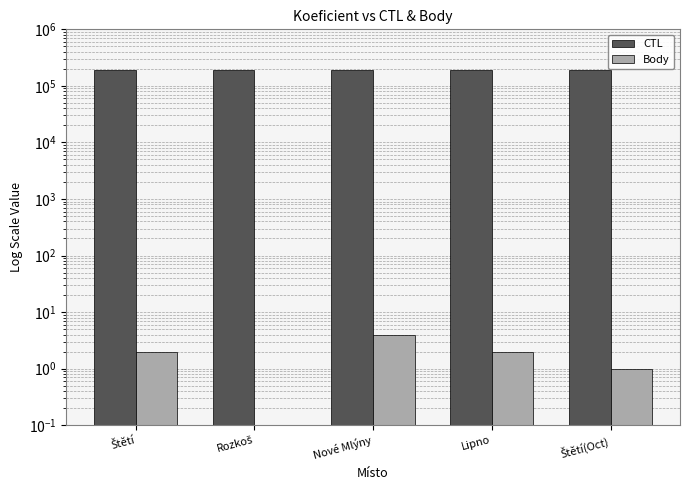

At Štětí, list the series in order from smallest to largest.

Body, CTL